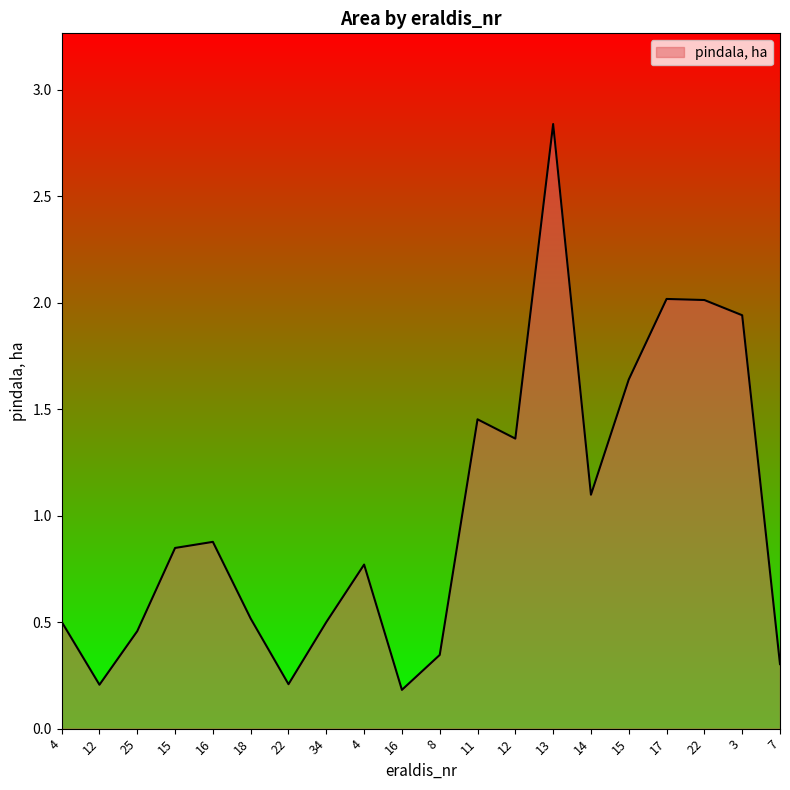

What is the change in value from 8 to 13?

+2.5